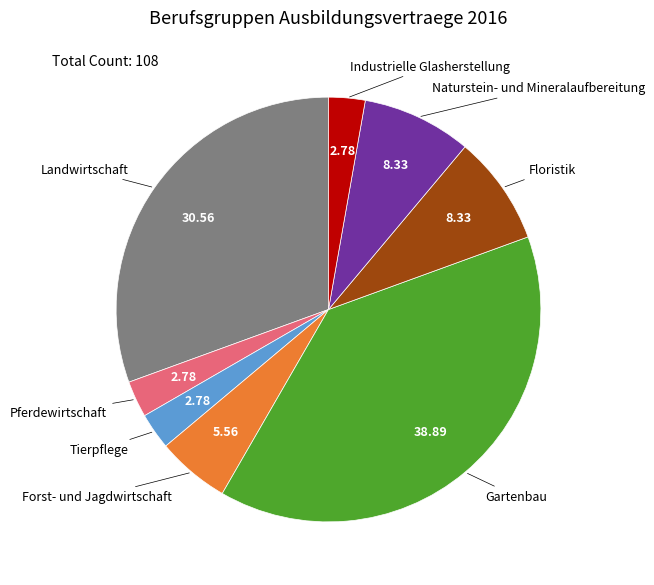

Which has a higher value, Floristik or Pferdewirtschaft?

Floristik